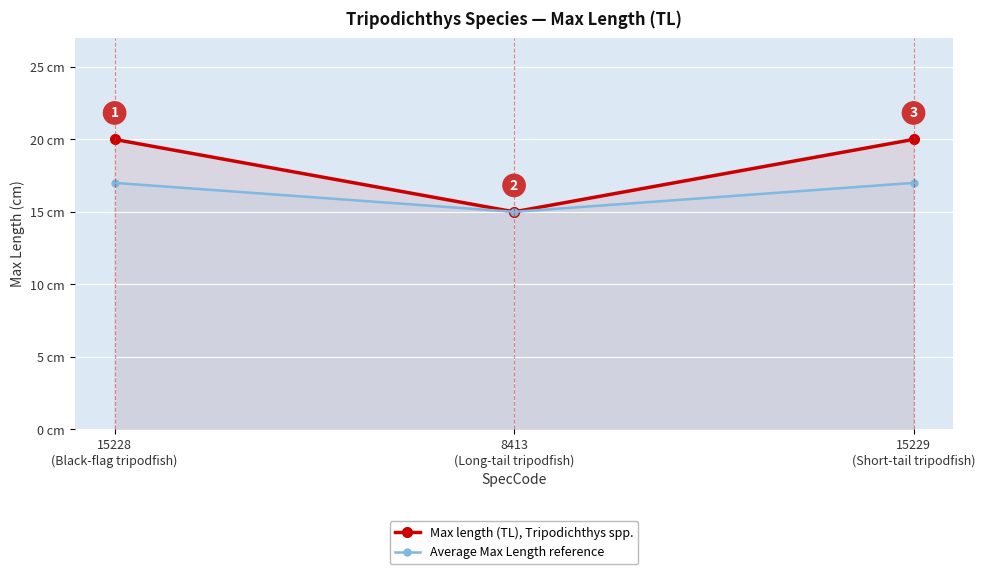

At how many categories does at least one series exceed 19?

2